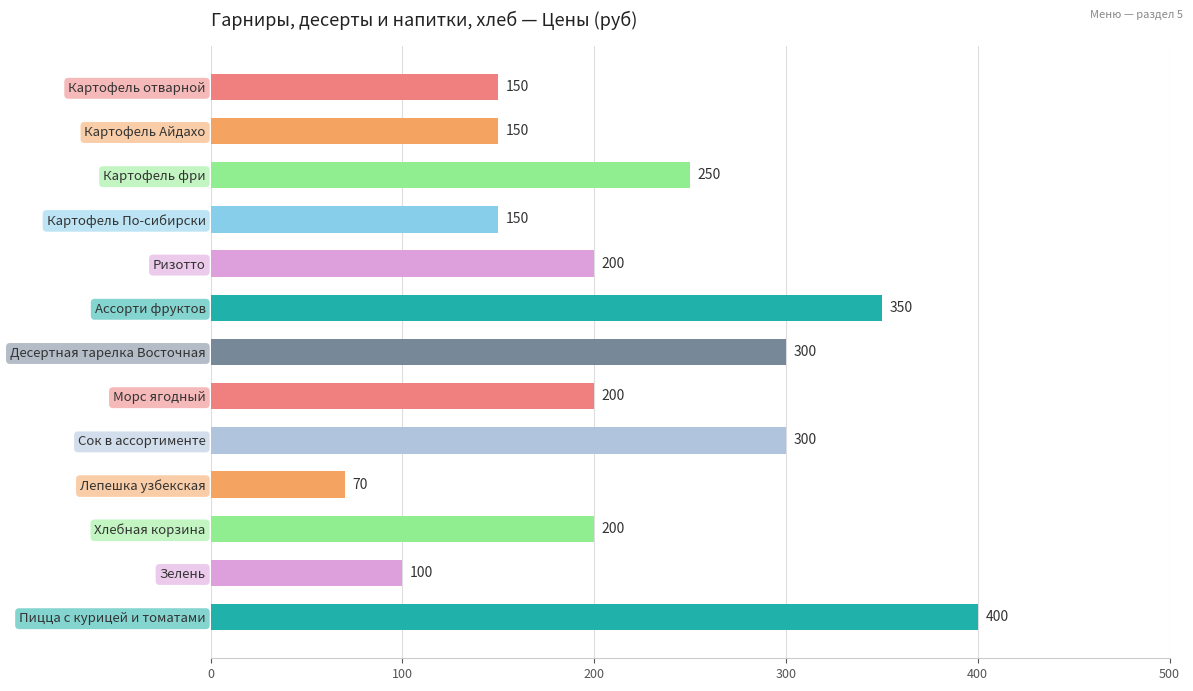

How many values are between 150 and 300?

9